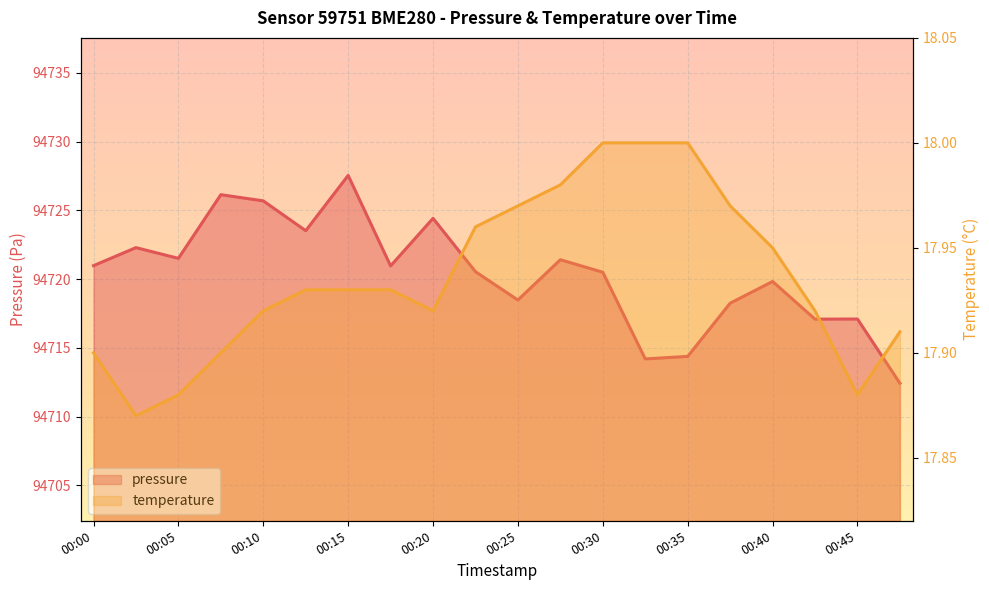

The value of temperature at 00:10 is 17.9. True or false?

True